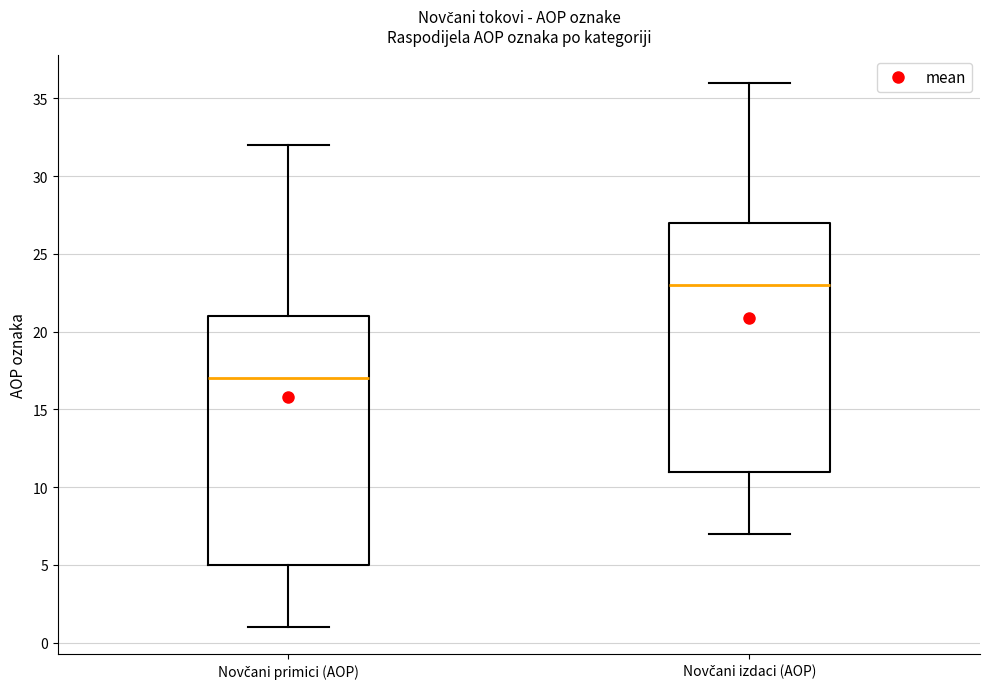

Which box has the highest median line?

Novčani izdaci (AOP)